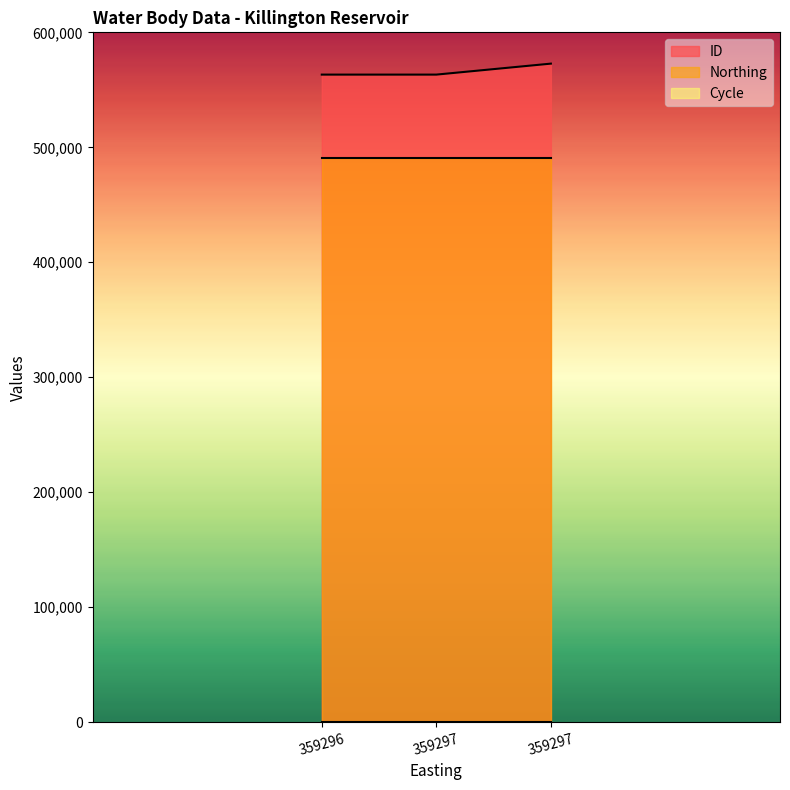

What are all the series names shown in the legend?

ID, Northing, Cycle